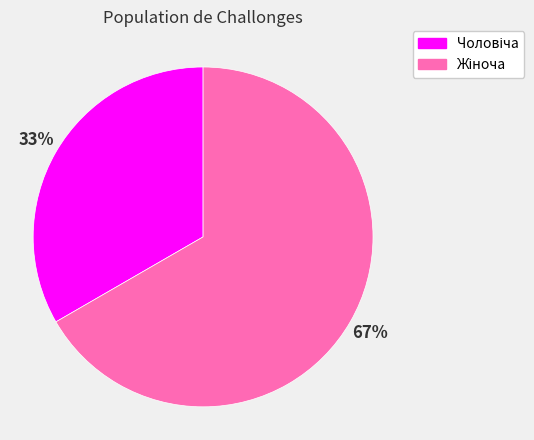

To the nearest percent, what is the average slice percentage?

50%